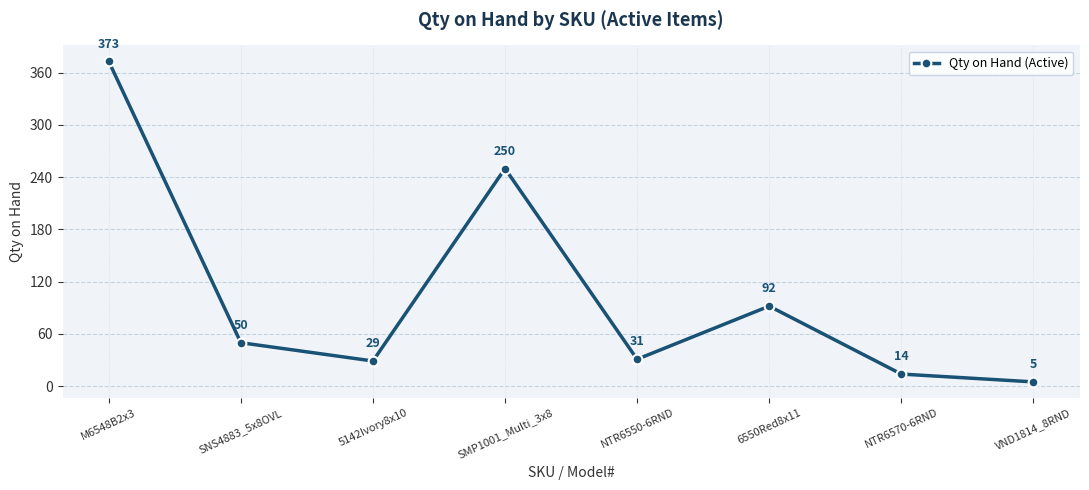

What is the sum of the values at SMP1001_Multi_3x8 and NTR6550-6RND?

281